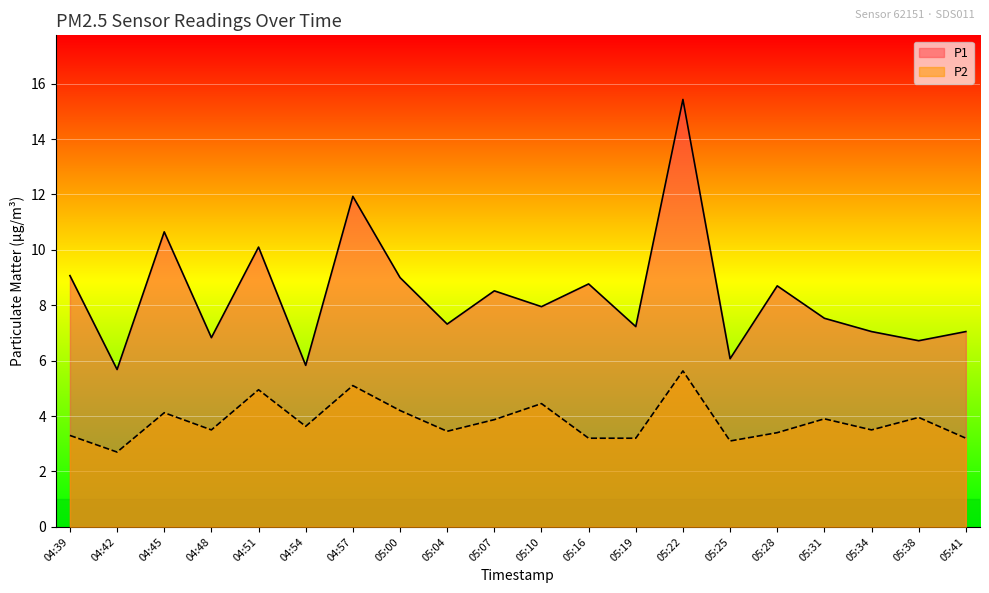

Reading left to right, extract all data points from this chart.

P1: 9.1	5.7	10.7	6.8	10.1	5.8	11.9	9.0	7.3	8.5	8.0	8.8	7.2	15.4	6.1	8.7	7.5	7.0	6.7	7.0
P2: 3.3	2.7	4.1	3.5	5.0	3.6	5.1	4.2	3.5	3.9	4.5	3.2	3.2	5.6	3.1	3.4	3.9	3.5	4.0	3.2